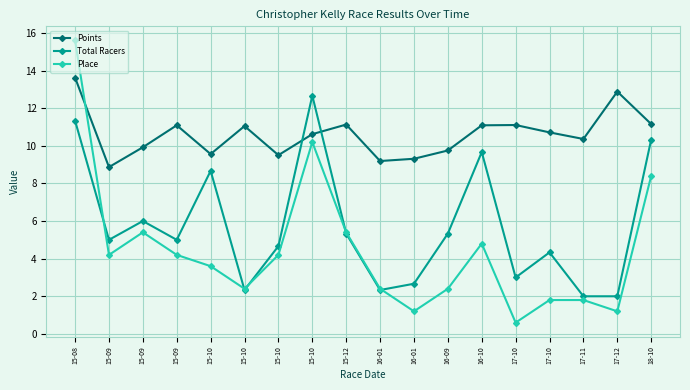

What is the label of the 7th point from the right?

16-09